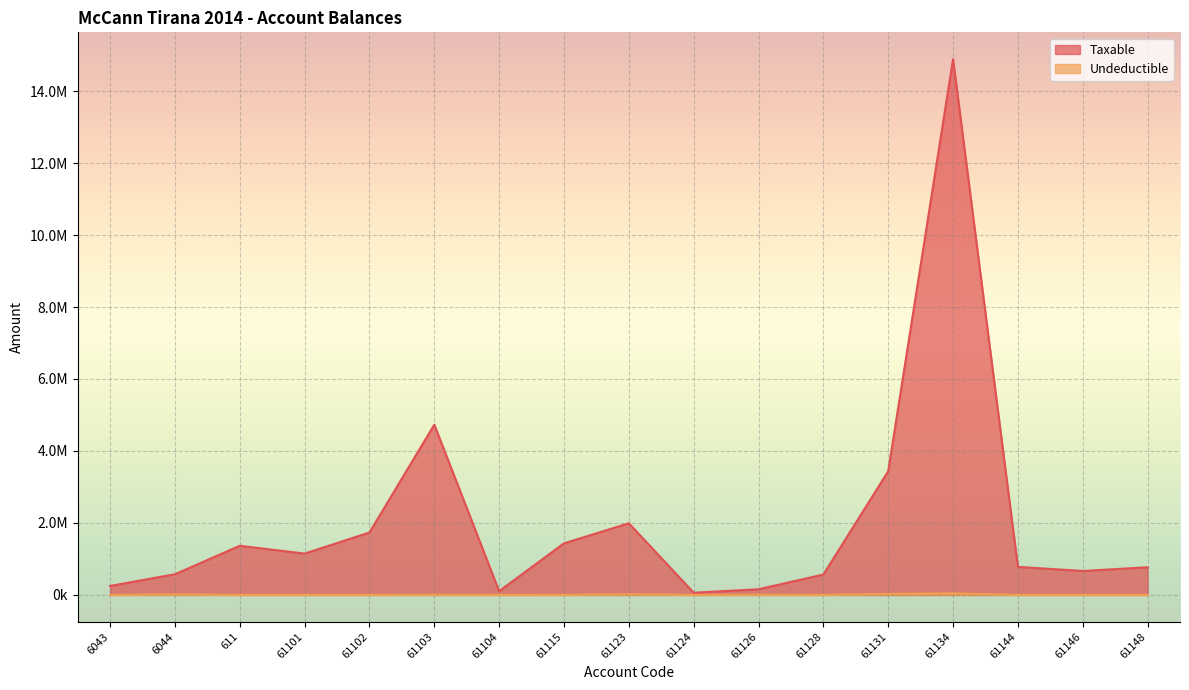

Which series has the largest total across all categories?

Taxable